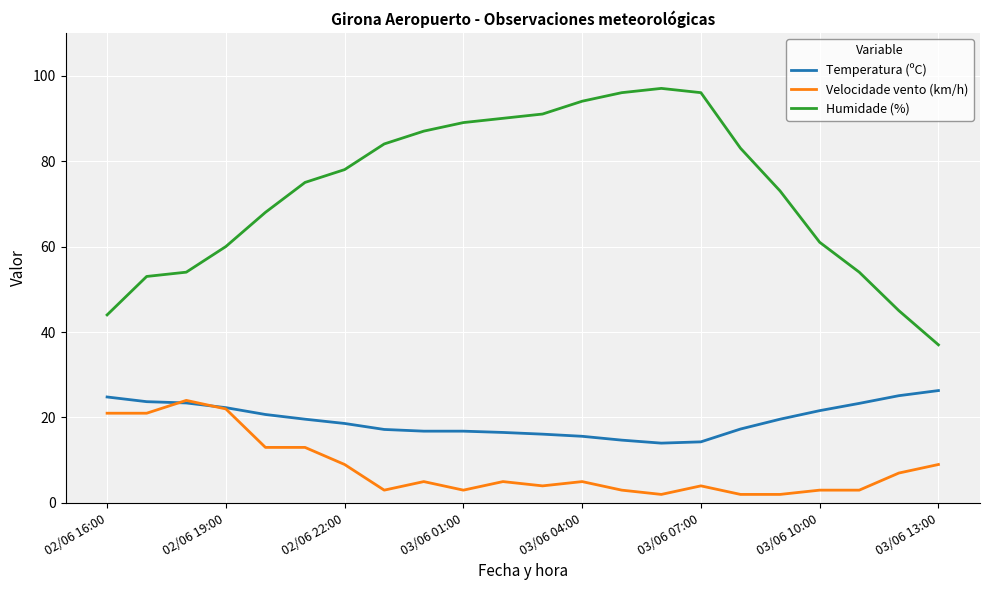

What is the sum of all Temperatura (ºC) values?

428.3